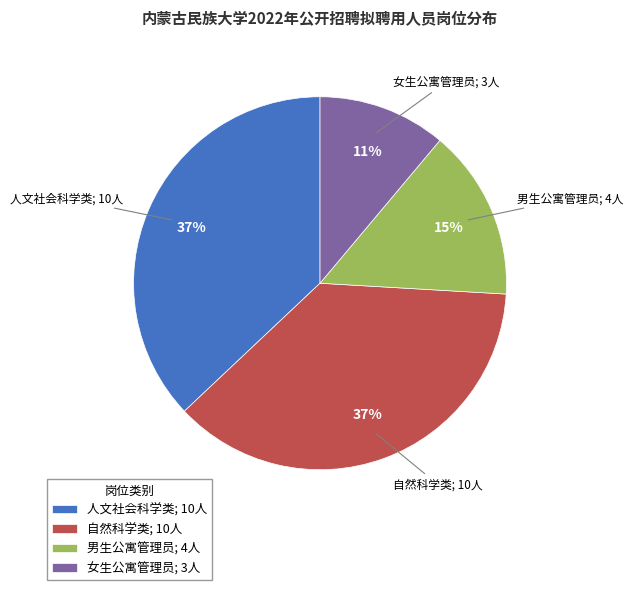

Between 男生公寓管理员; 4人 and 人文社会科学类; 10人, which is larger?

人文社会科学类; 10人